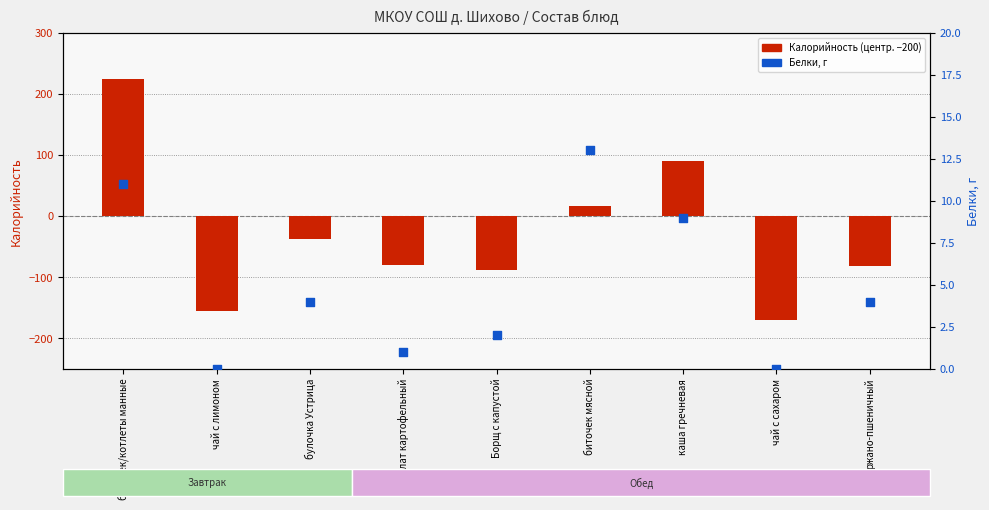

Is the value of Калорийность (центрировано) at булочка Устрица greater than the value of Белки, г at салат картофельный?

No